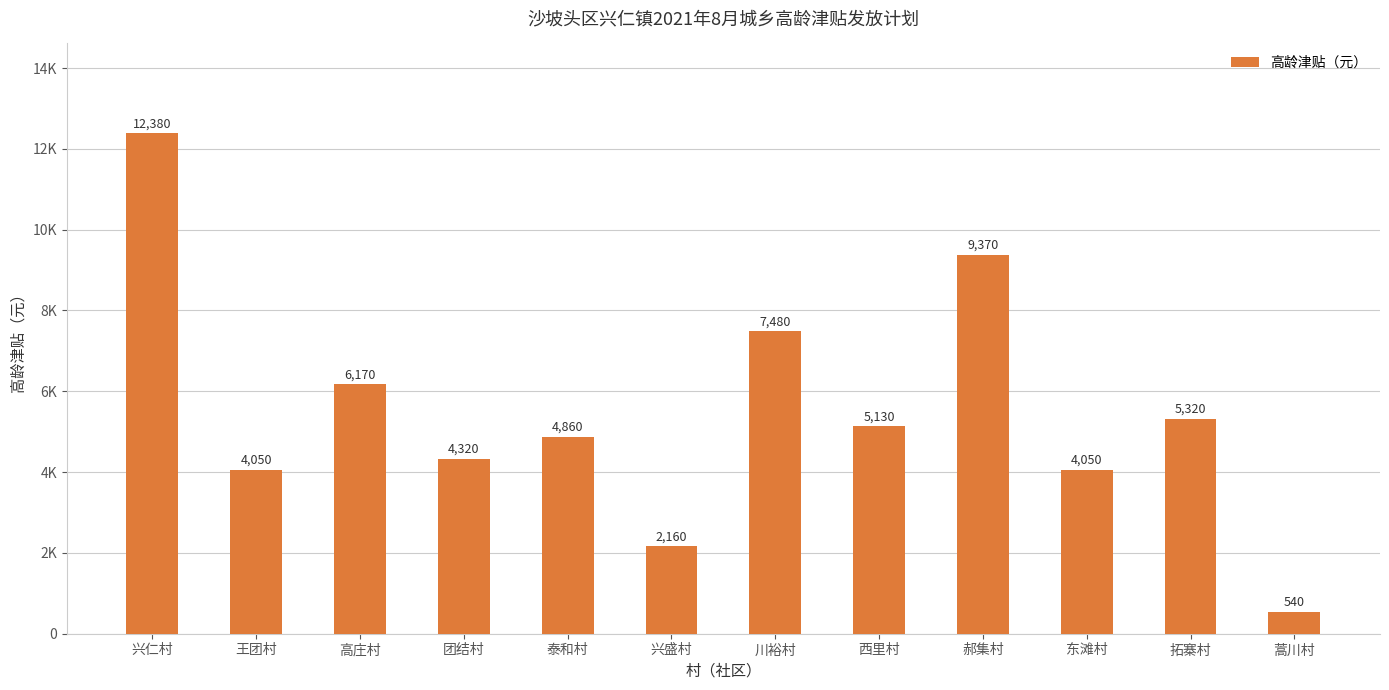

Are the bars horizontal?

No